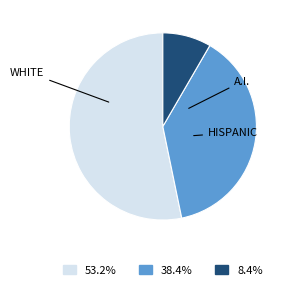

Does any single category account for the majority?

Yes